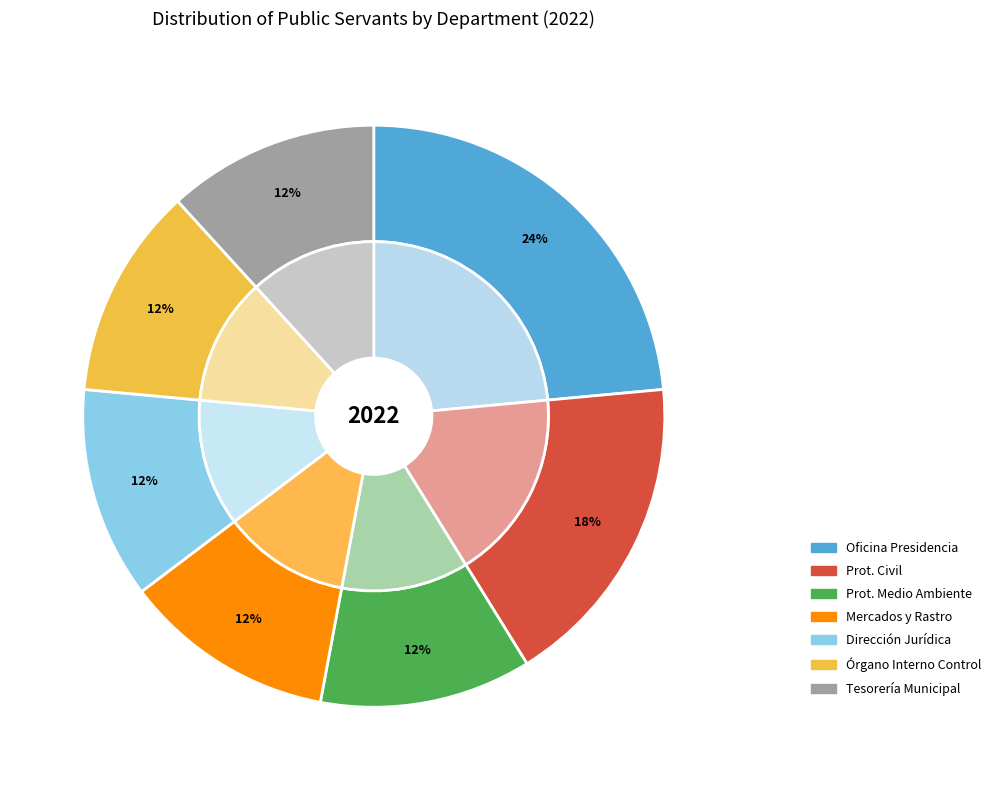

Rank the categories by value from lowest to highest.

DIRECCIÓN DE PROTECCIÓN AL MEDIO AMBIENTE, DIRECCIÓN DE MERCADOS Y RASTRO, DIRECCIÓN JURÍDICA, ÓRGANO INTERNO DE CONTROL, TESORERÍA MUNICIPAL, DIRECCIÓN DE PROTECCIÓN CIVIL, OFICINA DE LA PRESIDENCIA